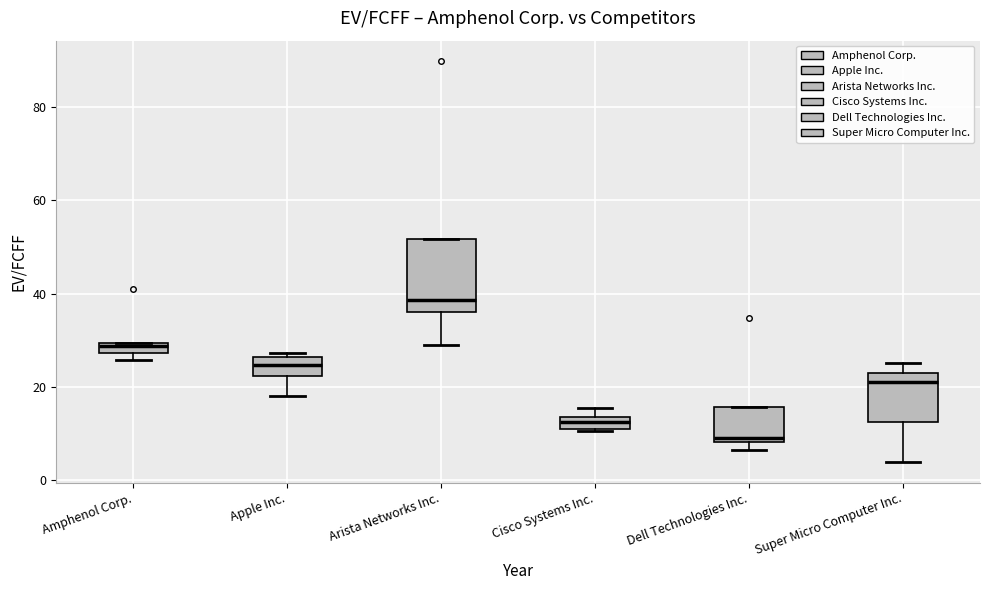

Which box is the tallest, from its lower edge to its upper edge?

Arista Networks Inc.